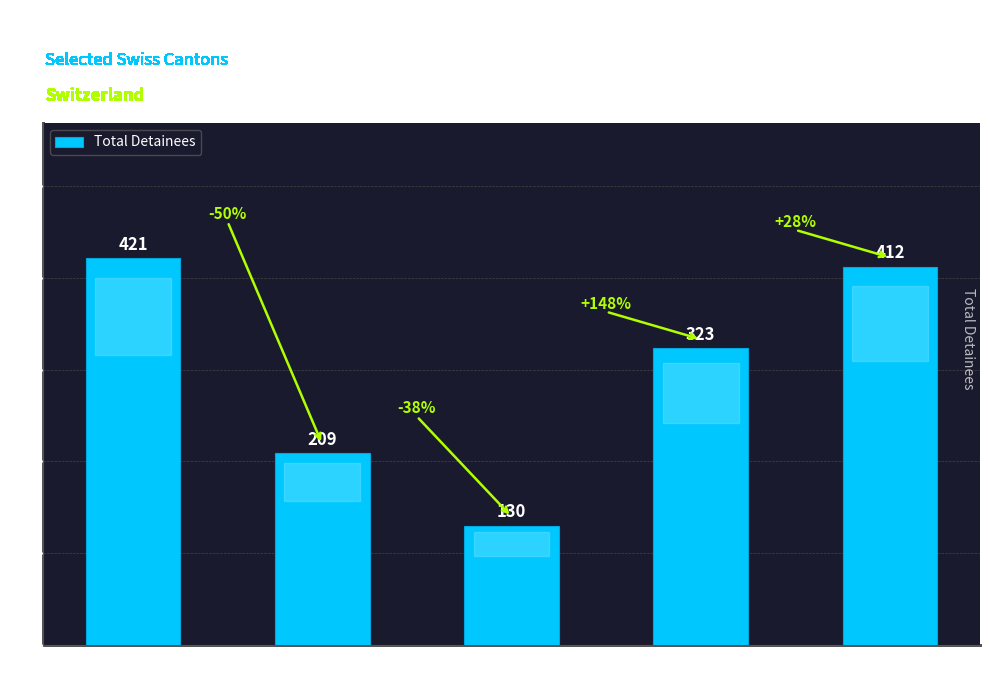

What is the average value?

299